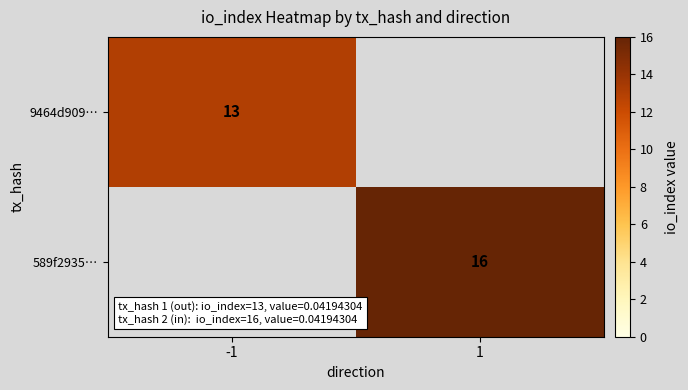

True or false: 9464d909… has a value of 13 at -1.

True